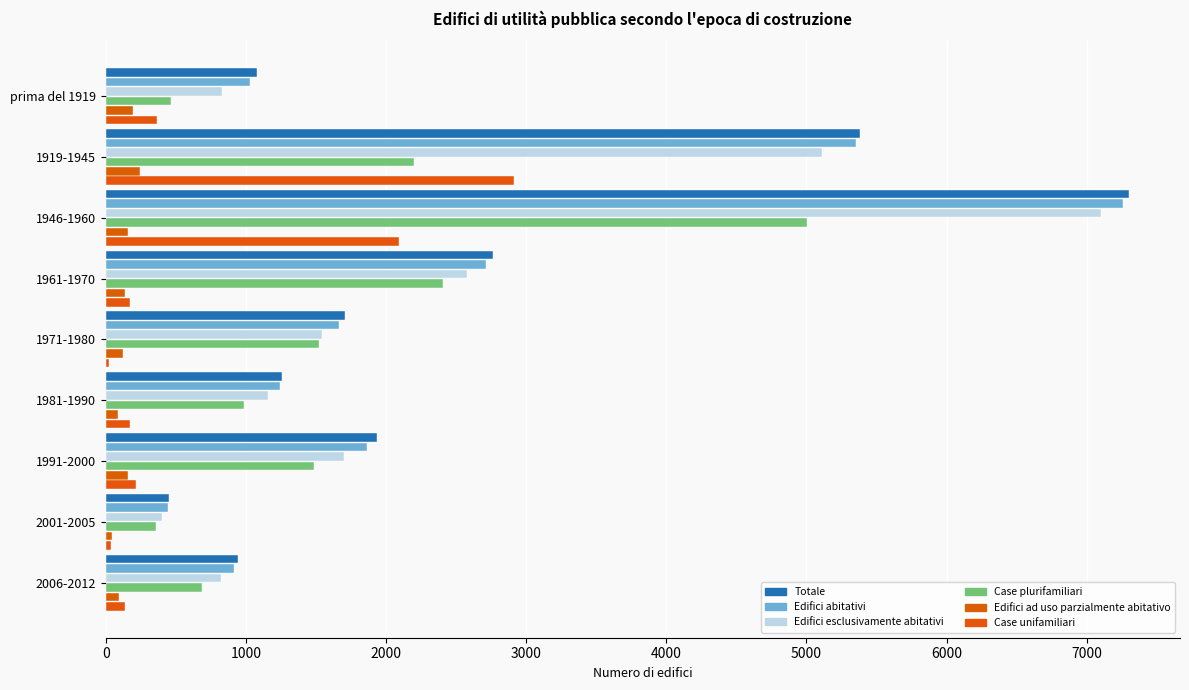

How many categories are shown in the chart?

9